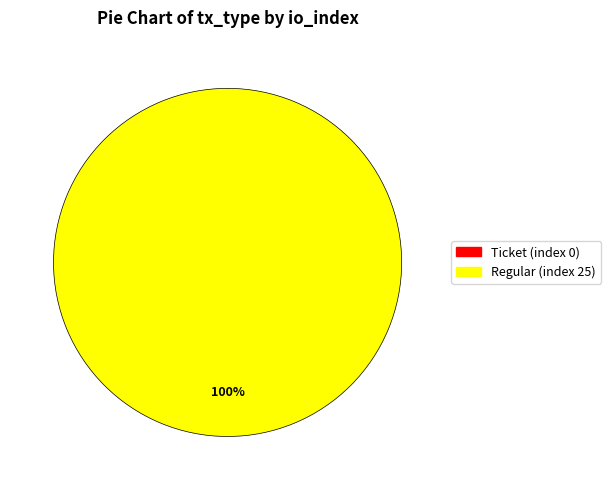

What is the largest slice in the pie chart?

Regular (index 25)